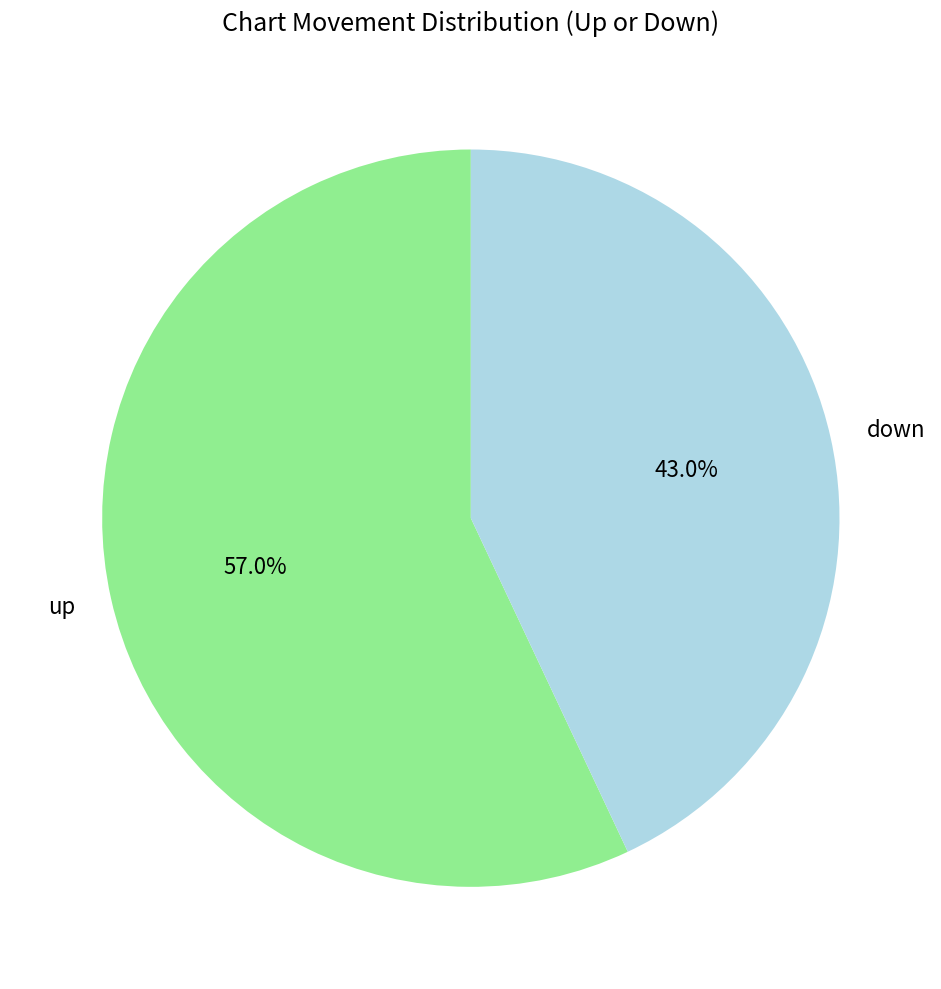

Rank the categories by value from highest to lowest.

up, down